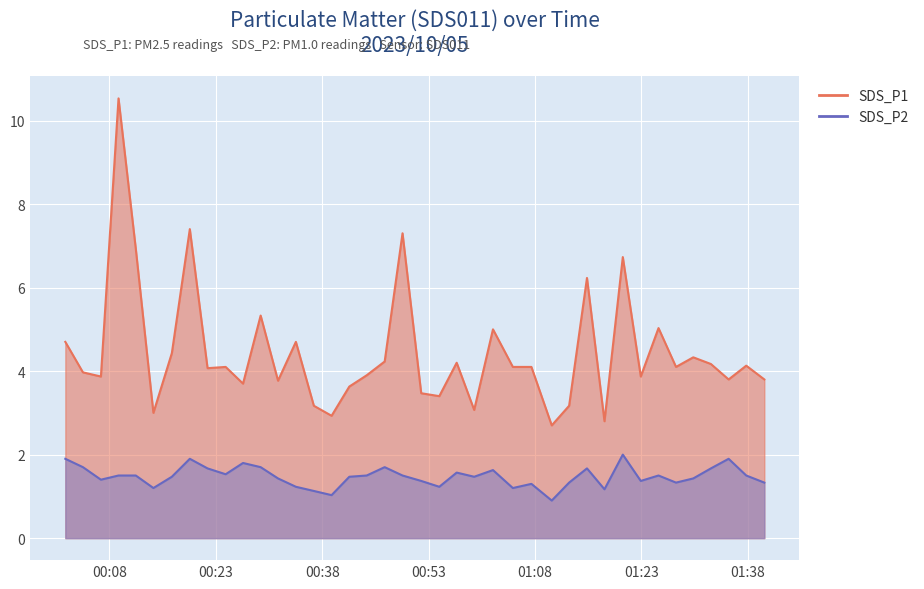

What is the label of the 3rd point from the left?

2023/10/05 00:06:48